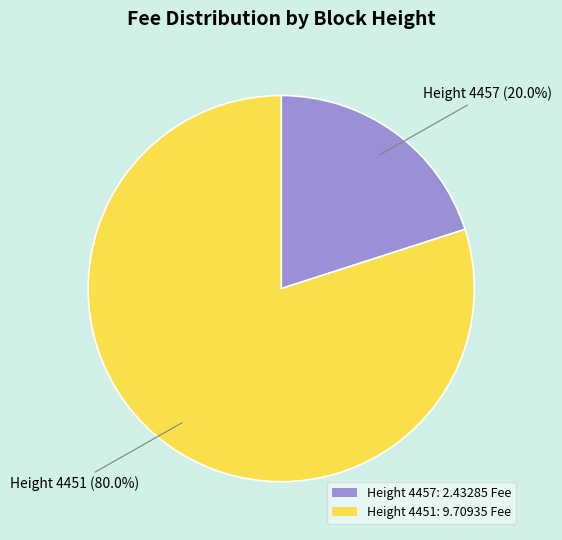

Is there a majority slice in this chart?

Yes